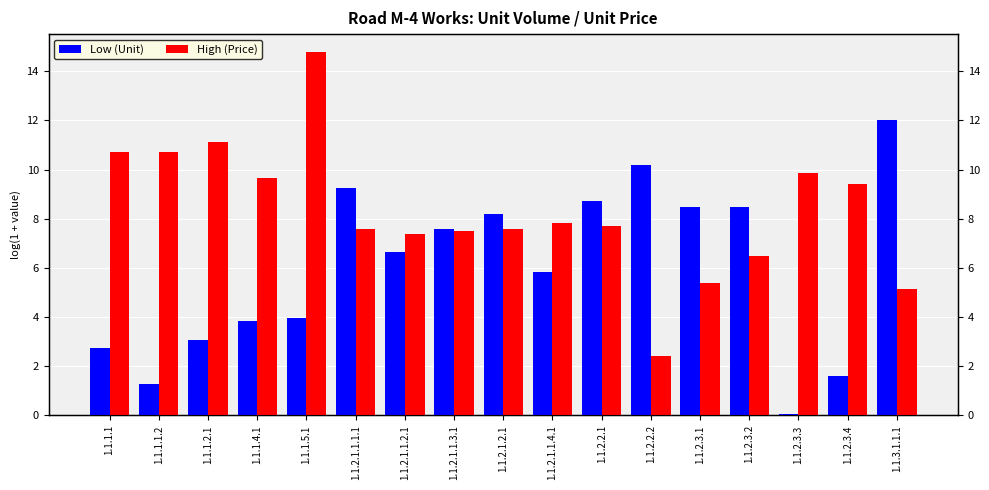

Which category has the highest value across all series?

1.1.1.5.1